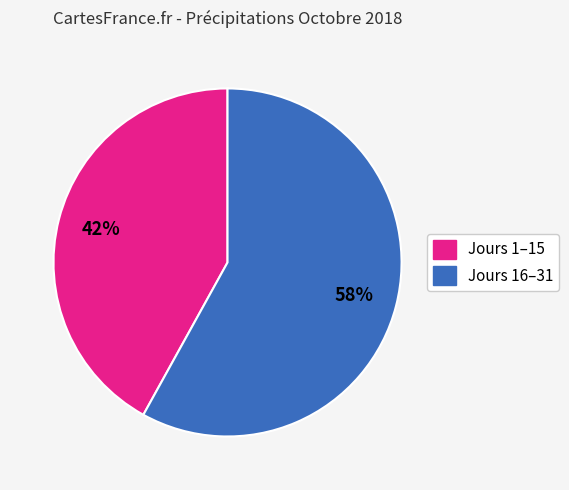

To the nearest percent, what is the difference between the largest and smallest slice percentages?

16%